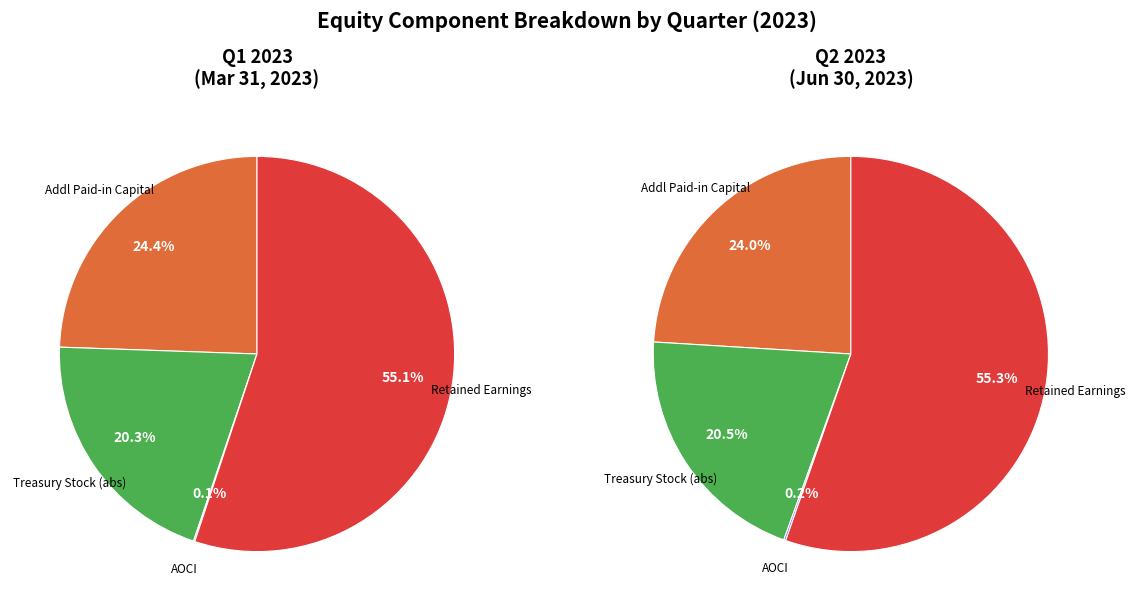

What percentage is the Retained Earnings slice, to the nearest percent?

55%